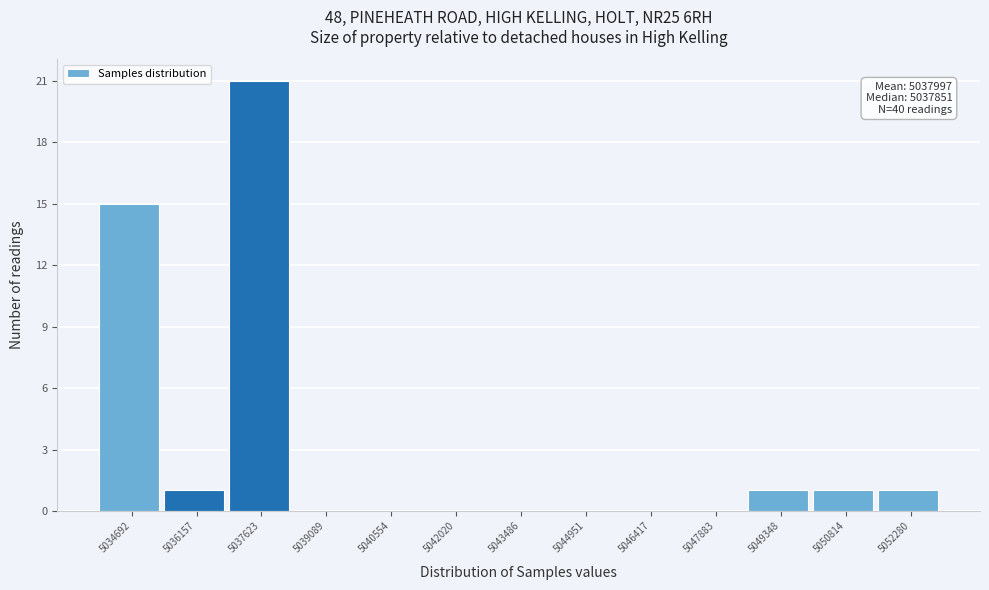

Reading right to left, extract all data points from this chart.

5052280=1	5050814=1	5049348=1	5047883=0	5046417=0	5044951=0	5043486=0	5042020=0	5040554=0	5039089=0	5037623=21	5036157=1	5034692=15